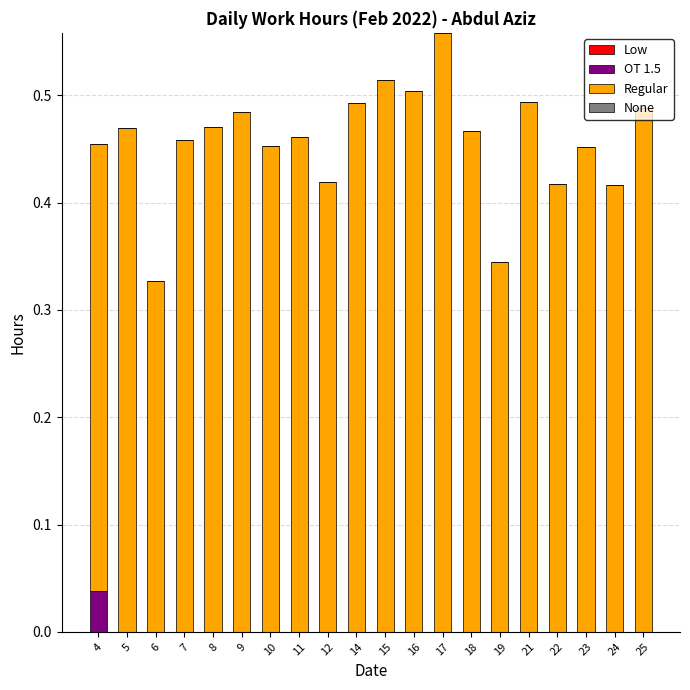

At which category is the sum across all series the highest?

17